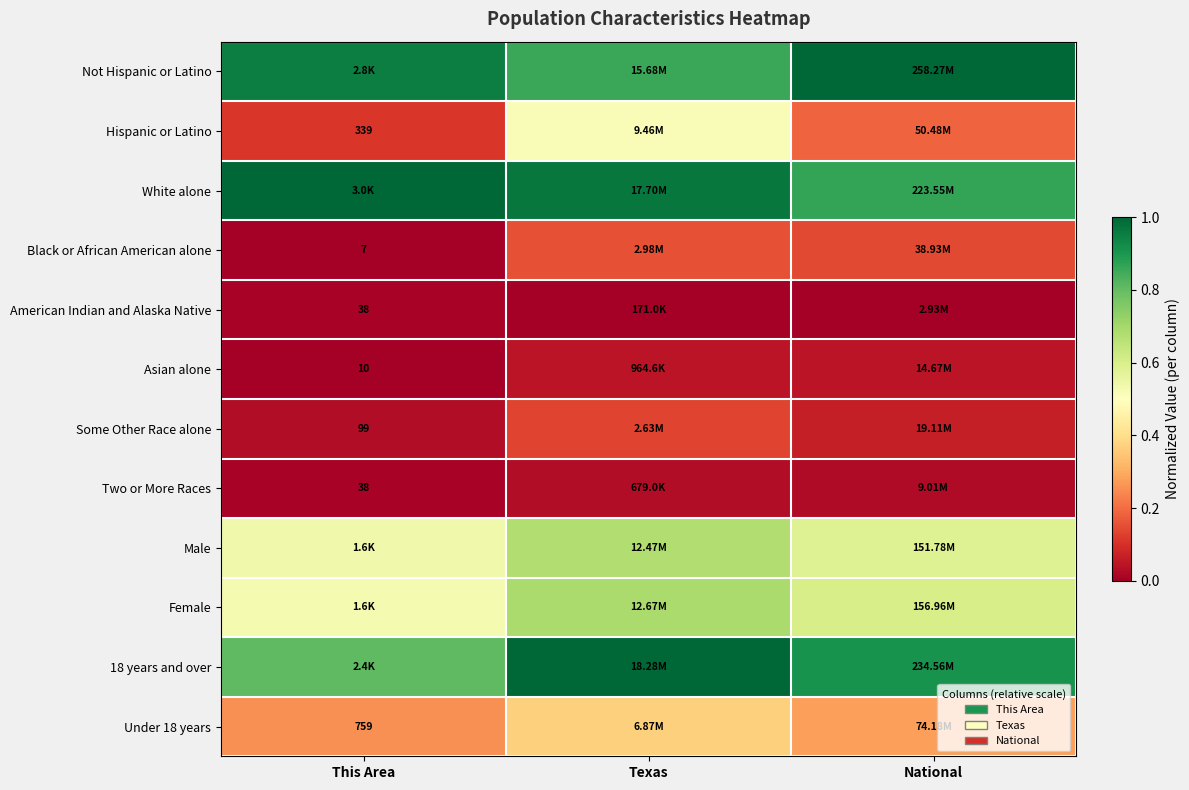

What is the difference between the maximum and second lowest values in the 18 years and over series?

0.1